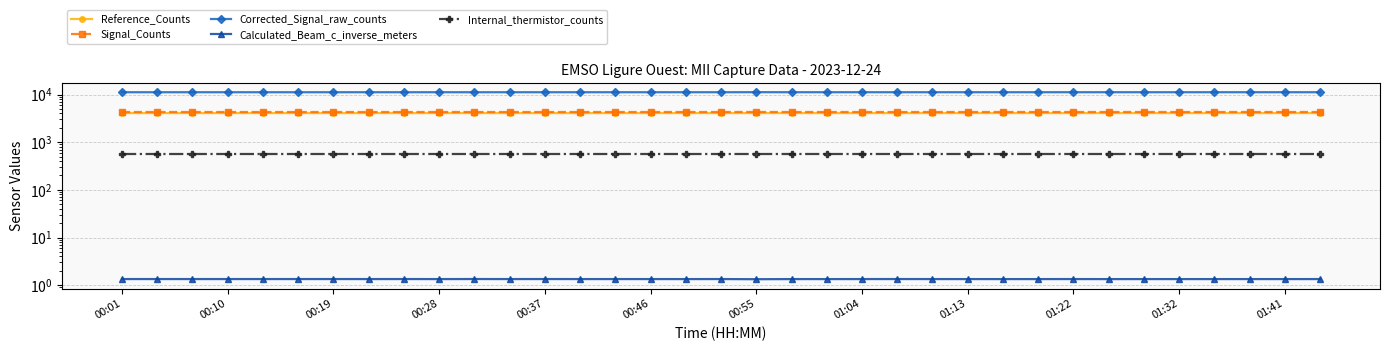

Does the chart have visible grid lines?

Yes